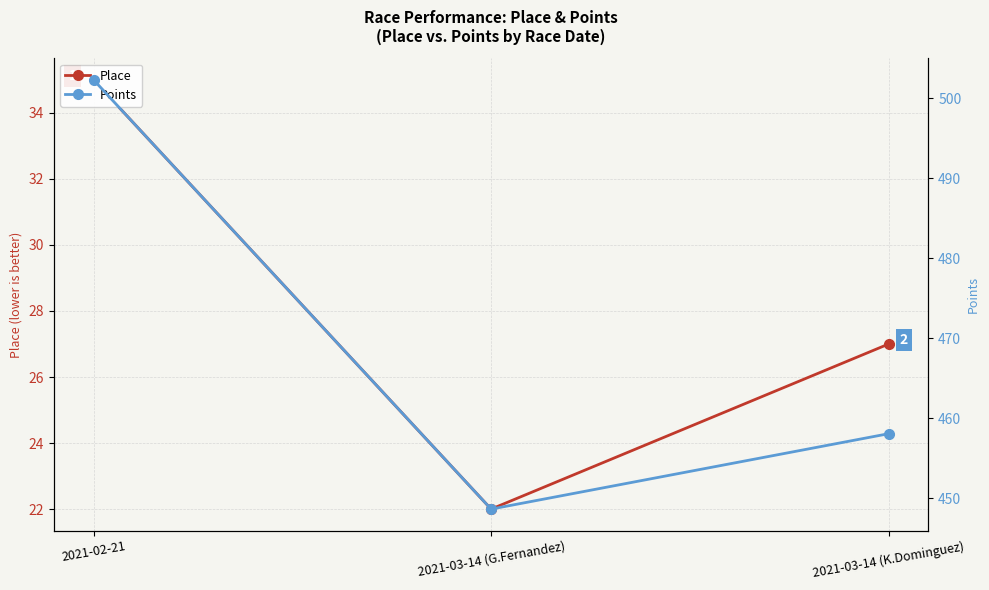

What is the label of the 2nd point from the left?

2021-03-14 (G.Fernandez)